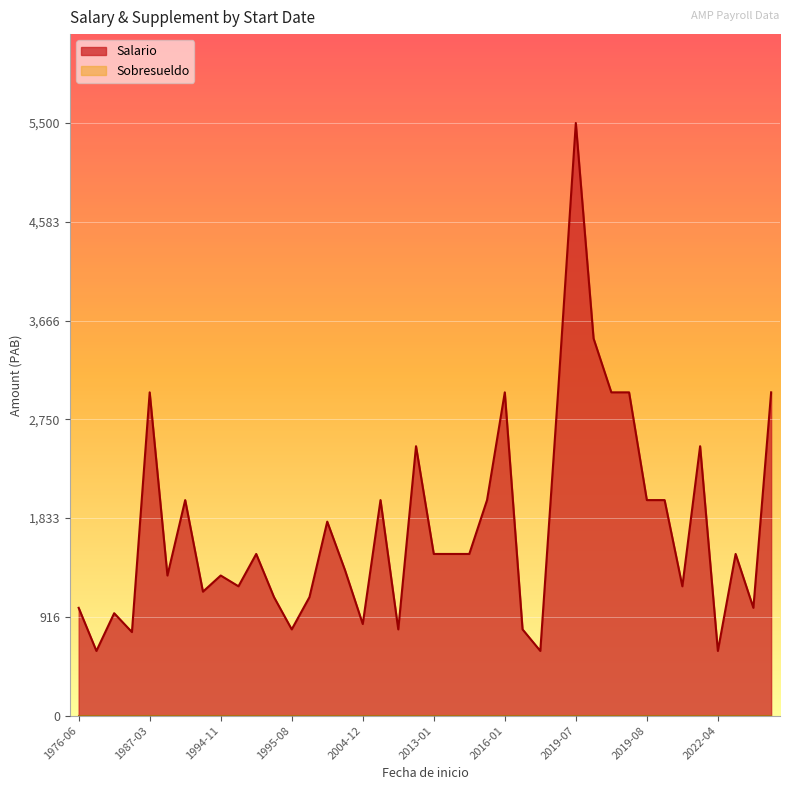

At 2022-04-18, list the series in order from largest to smallest.

Salario, Sobresueldo